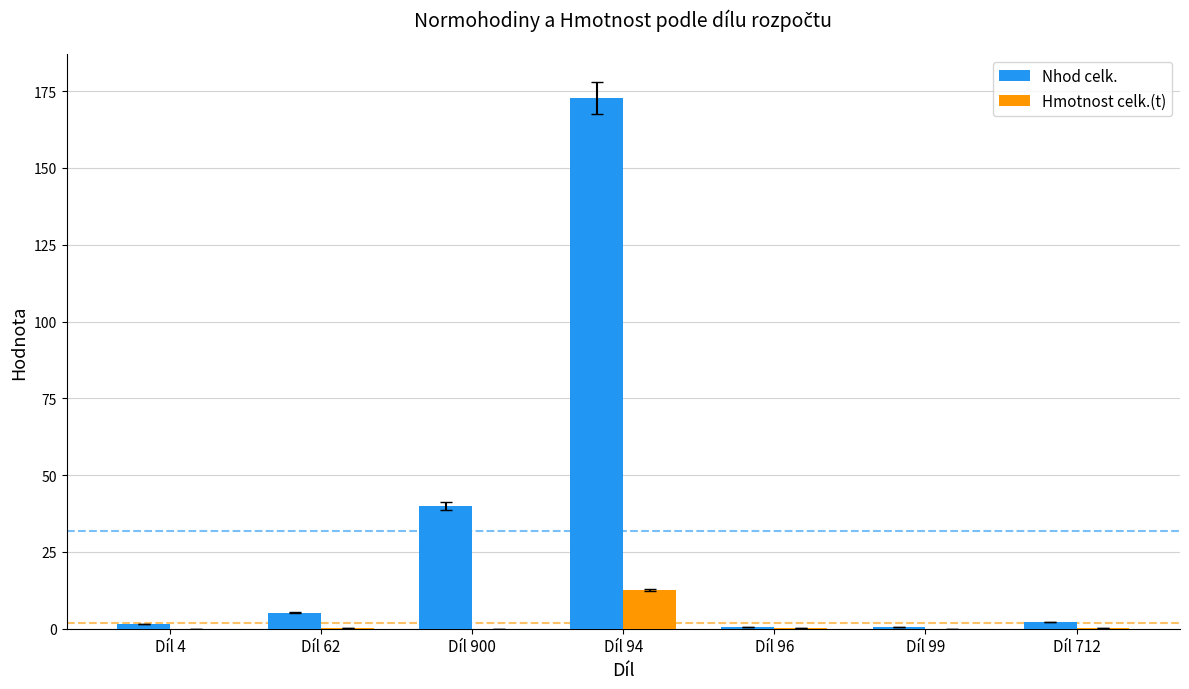

Between Díl 4 and Díl 94, which series saw the biggest shift?

Nhod celk.